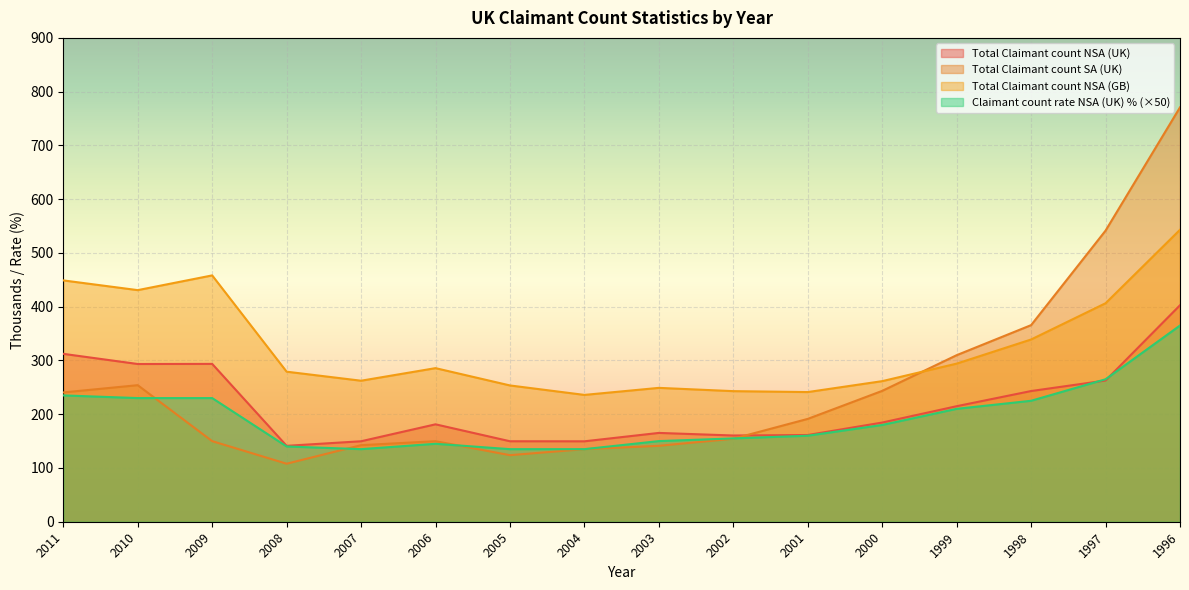

Does the chart display data point markers on the line(s)?

No